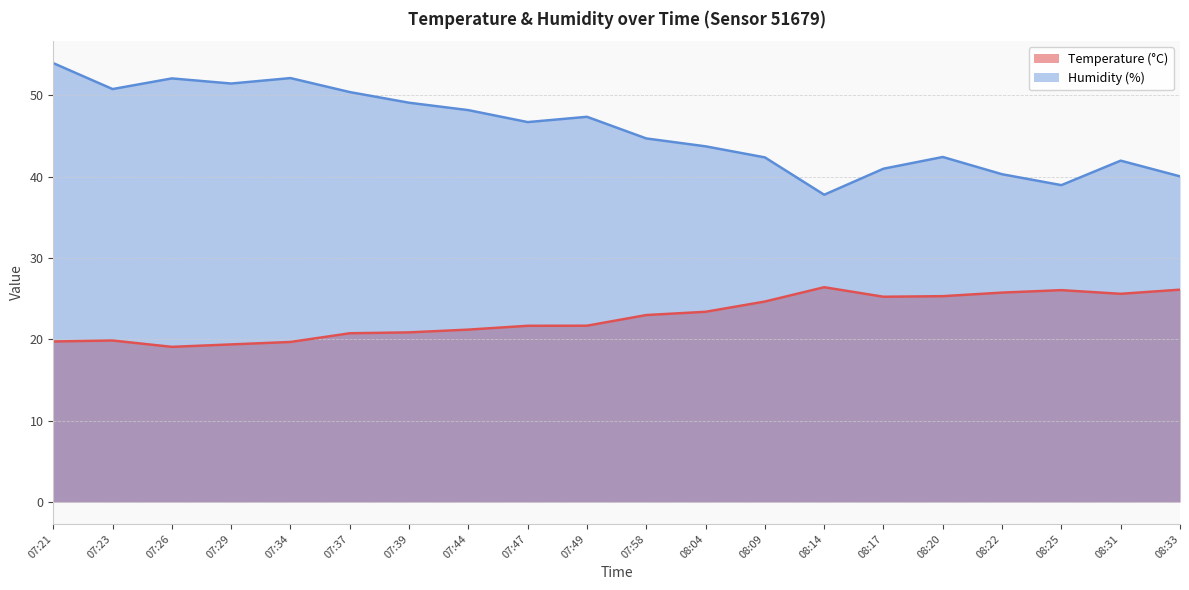

What is the spread (max minus min) of values at 07:29?

32.1